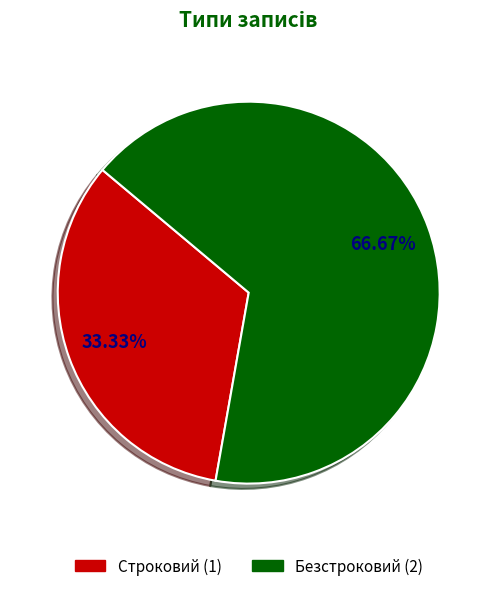

Which has a higher value, Безстроковий or Строковий?

Безстроковий